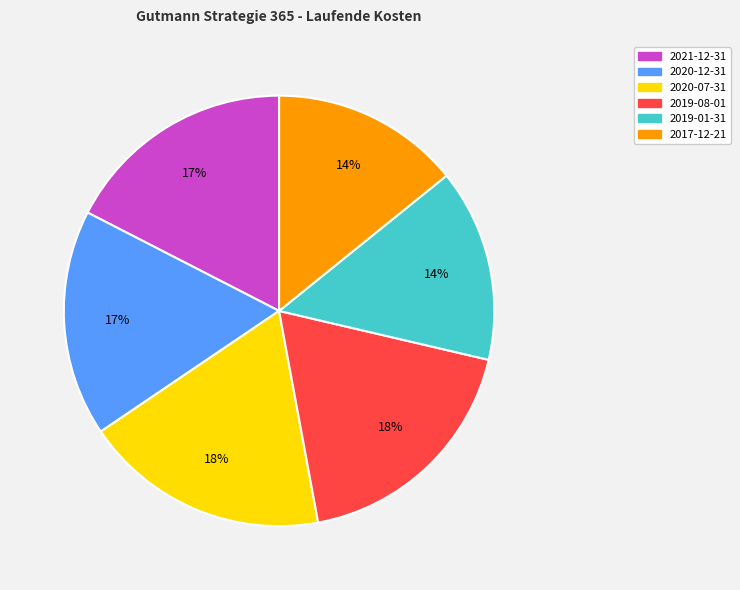

Is it true that 2020-07-31 is 18% of the pie?

True